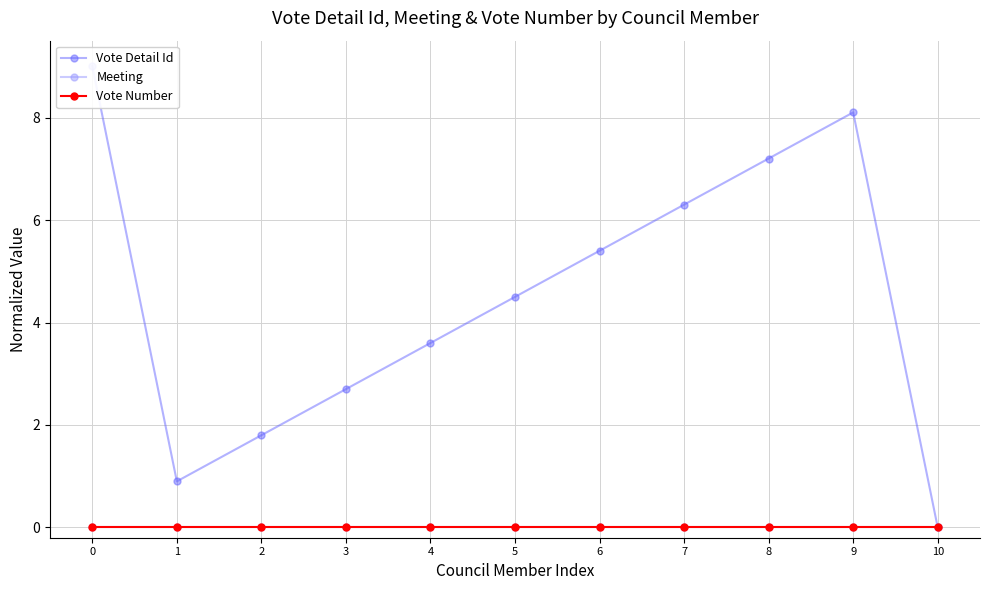

What is the difference between the highest and lowest values at 7?

6.3